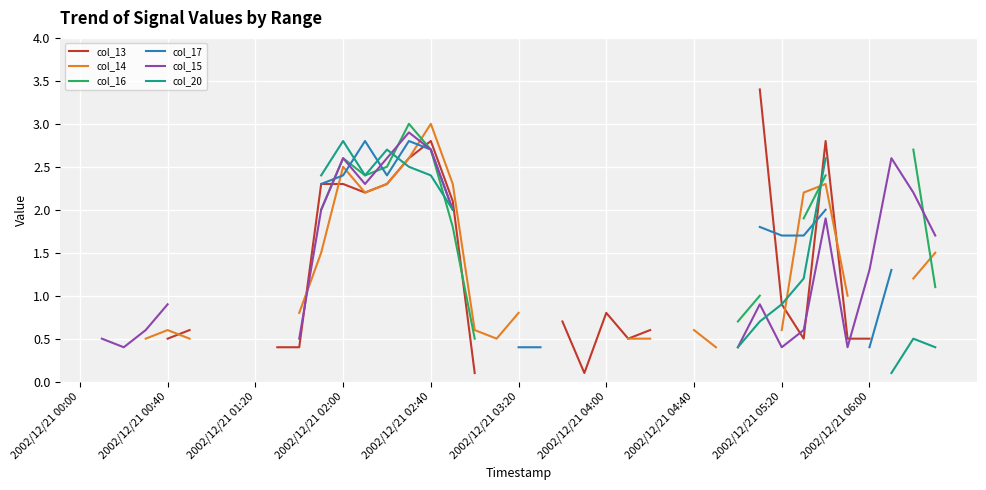

Where is the first local minimum for col_17?

14